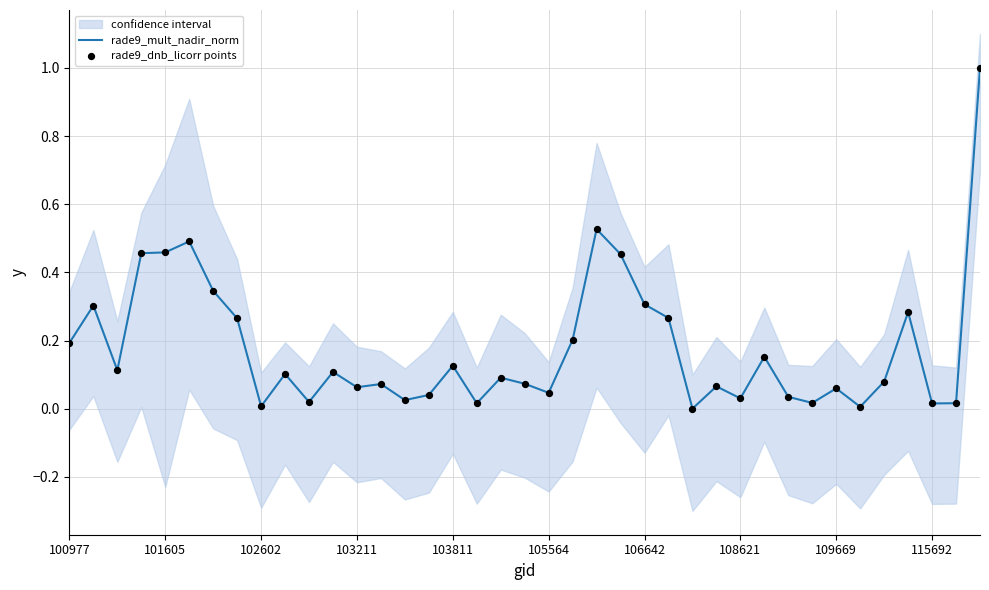

What are all the series names shown in the legend?

rade9_mult_nadir_norm, rade9_dnb_licorr points